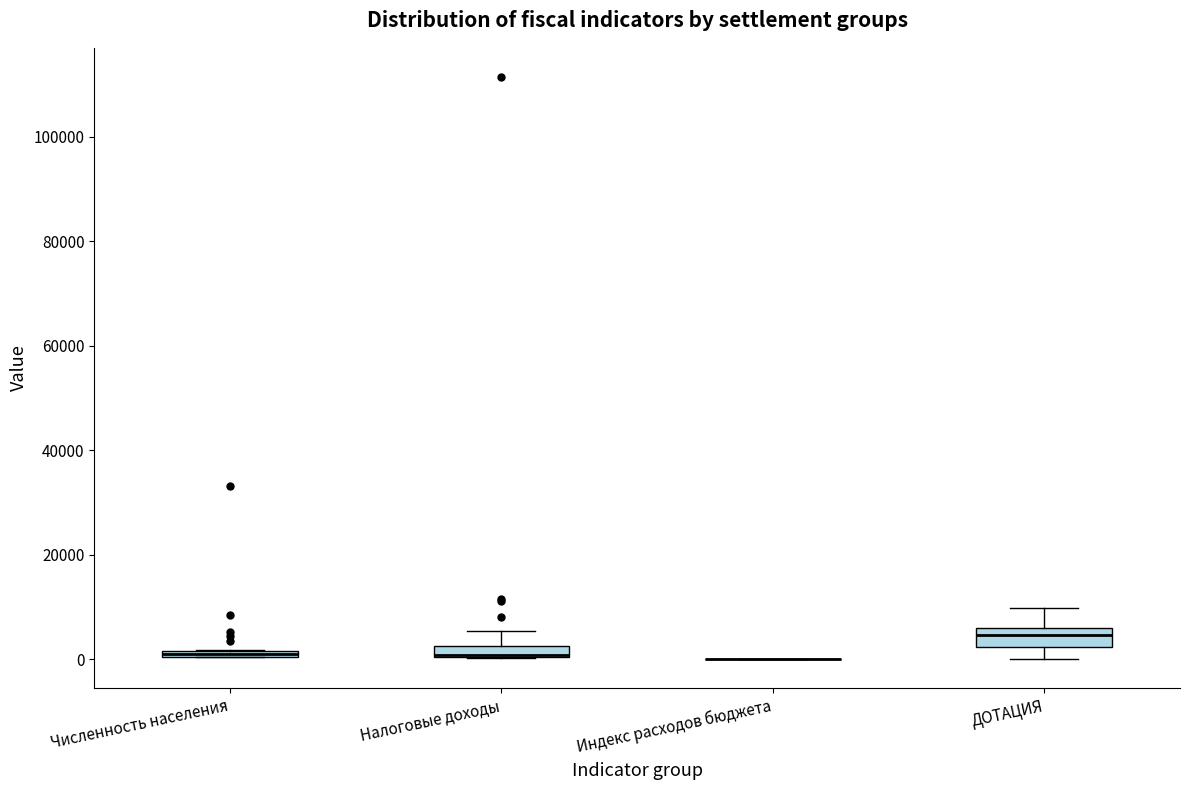

Where is the lower edge of the box for Численность населения on the y-axis? The values are not printed on the chart, so give them approximately, as read against the axis.

0